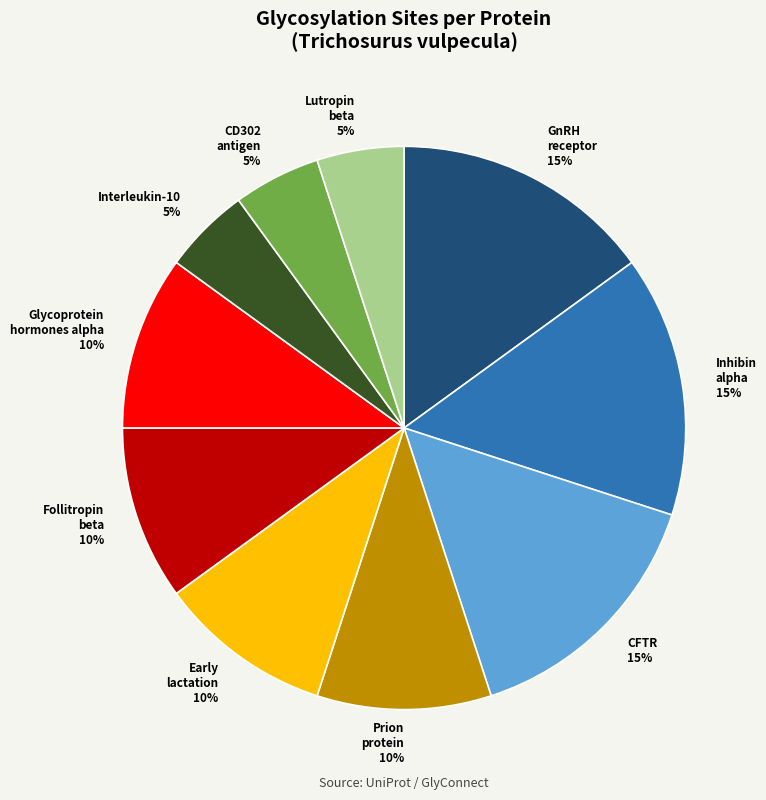

What is the ratio of the value at Lutropin beta 5% to the value at Interleukin-10 5%?

1.0